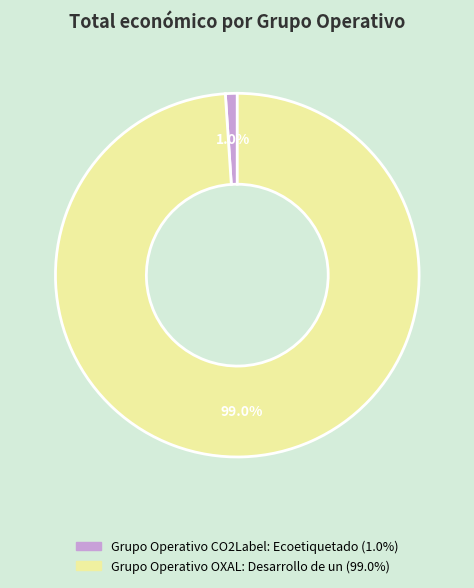

True or false: Grupo Operativo CO2Label: Ecoetiquetado accounts for 9% of the total.

False